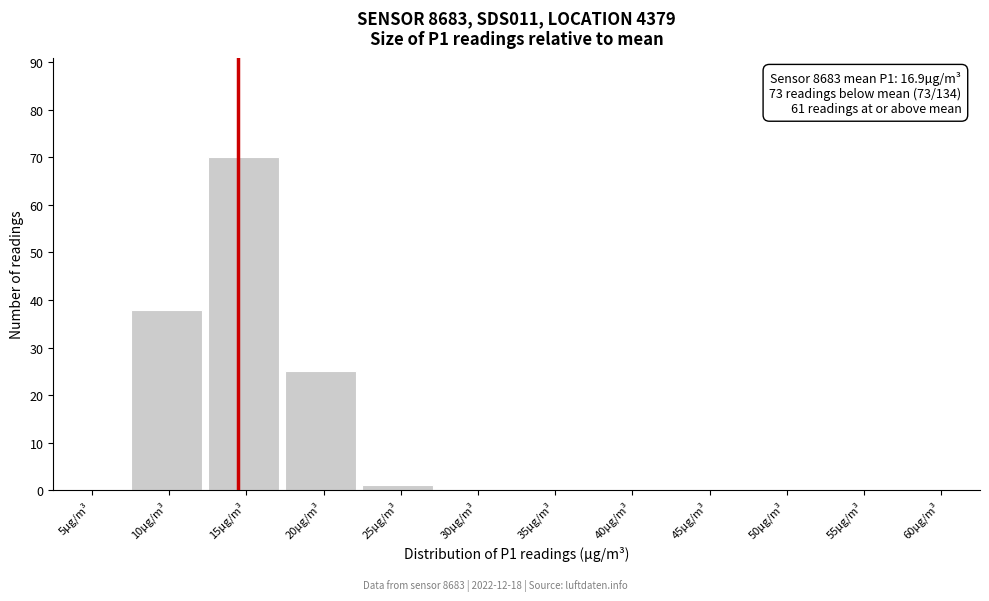

Reading left to right, what are all the values shown in this chart?

5µg/m³=0	10µg/m³=38	15µg/m³=70	20µg/m³=25	25µg/m³=1	30µg/m³=0	35µg/m³=0	40µg/m³=0	45µg/m³=0	50µg/m³=0	55µg/m³=0	60µg/m³=0